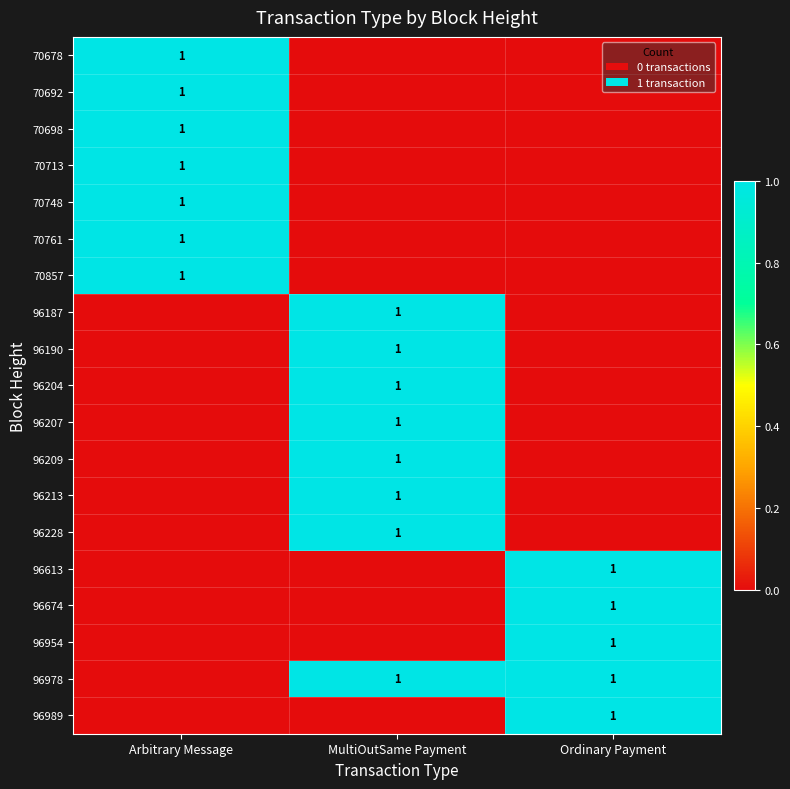

The value of 96613 at Ordinary Payment is 1. True or false?

True